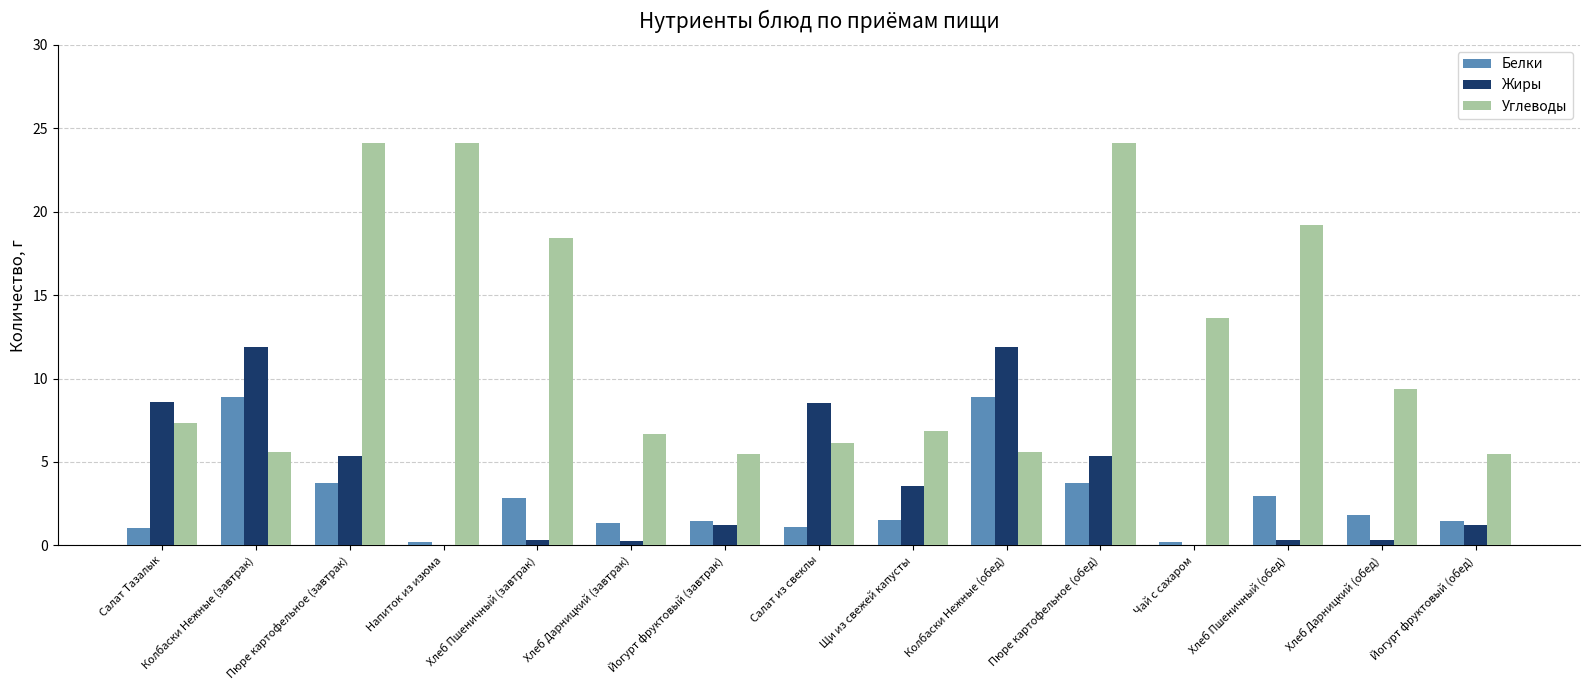

Is the value of Белки at Колбаски Нежные (завтрак) greater than the value of Углеводы at Хлеб Дарницкий (завтрак)?

Yes